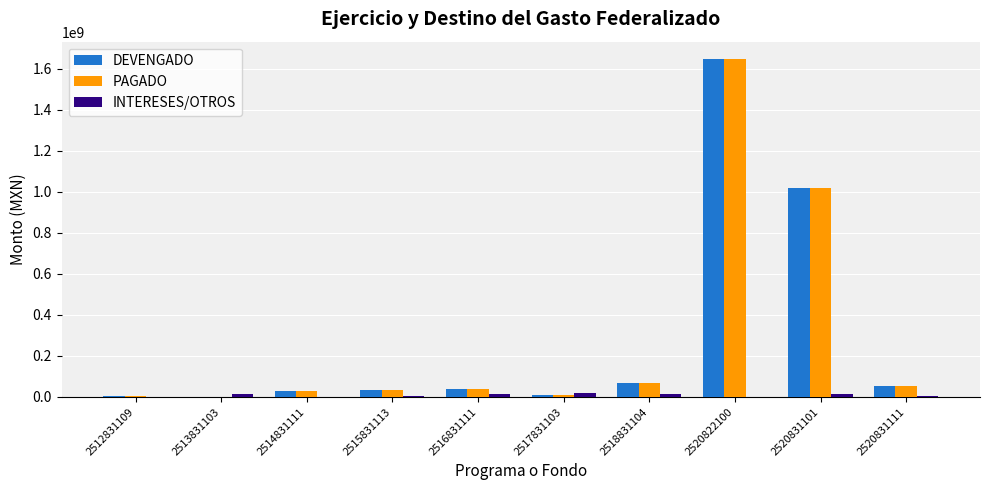

What are all the series names shown in the legend?

DEVENGADO, PAGADO, INTERESES/OTROS